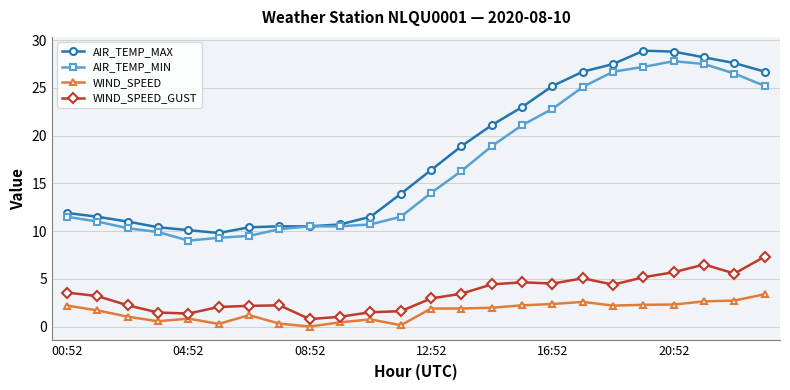

At how many categories does at least one series exceed 24?

8